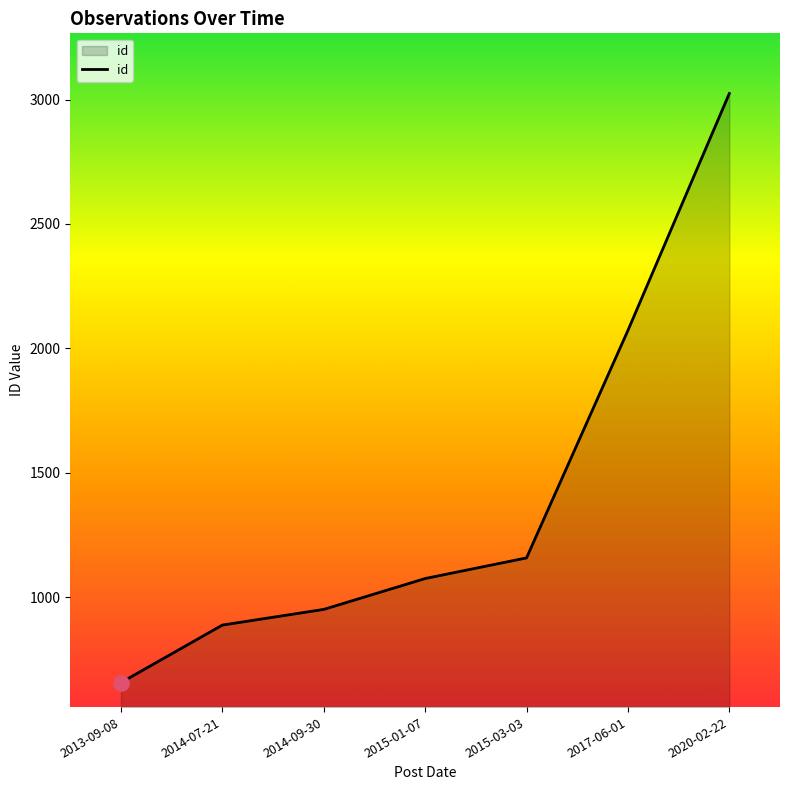

What is the change in value from 2013-09-08 to 2015-01-07?

+418